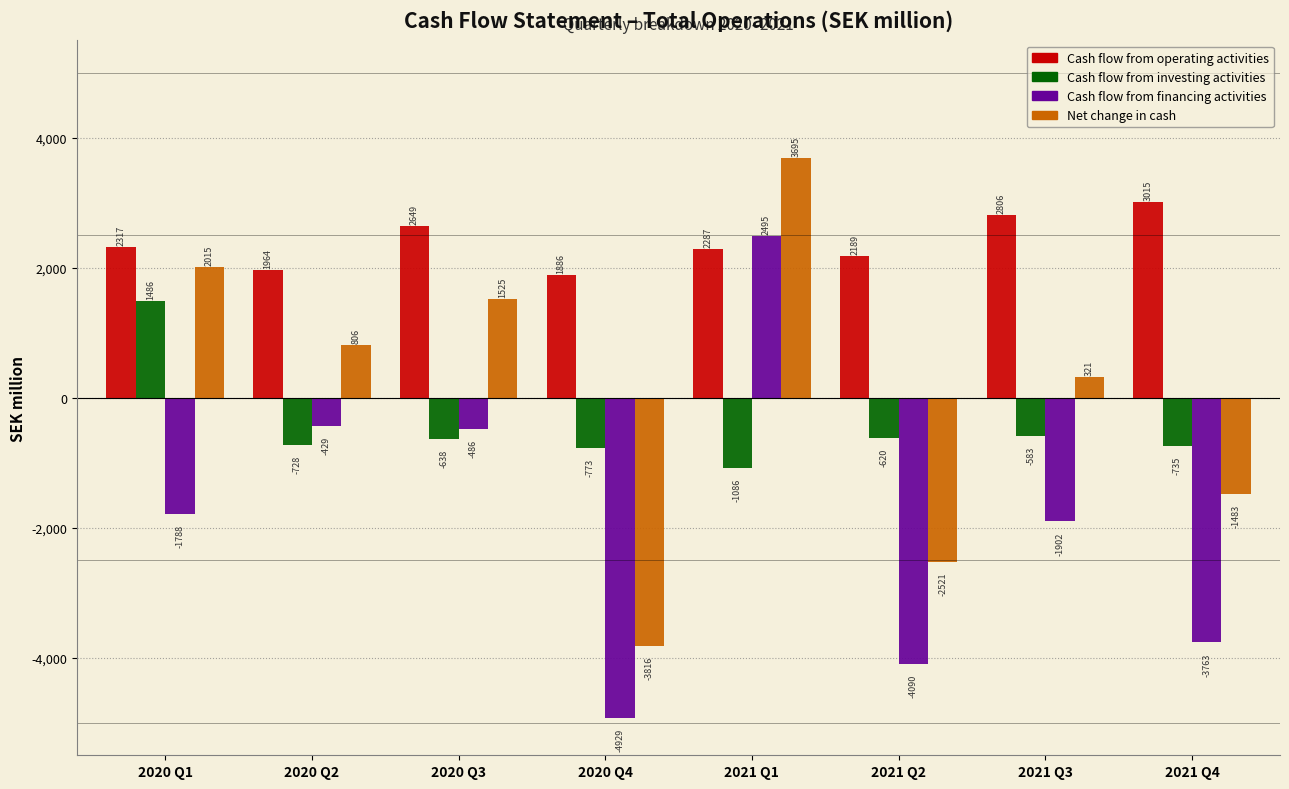

What is the highest value of the Net change in cash series?

3695.3